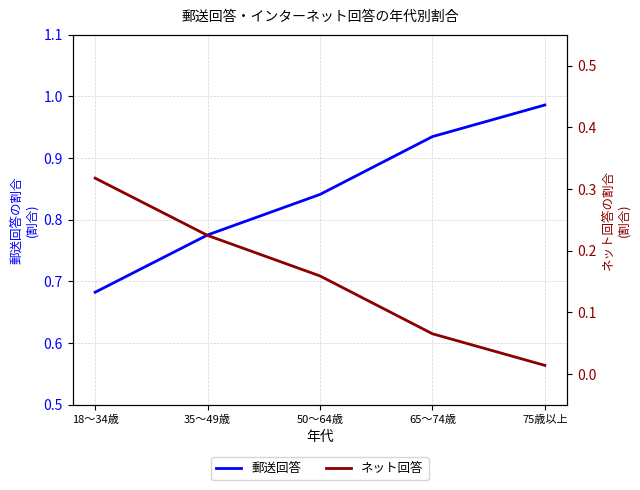

List the series in order of their peak value, highest first.

郵送回答, ネット回答